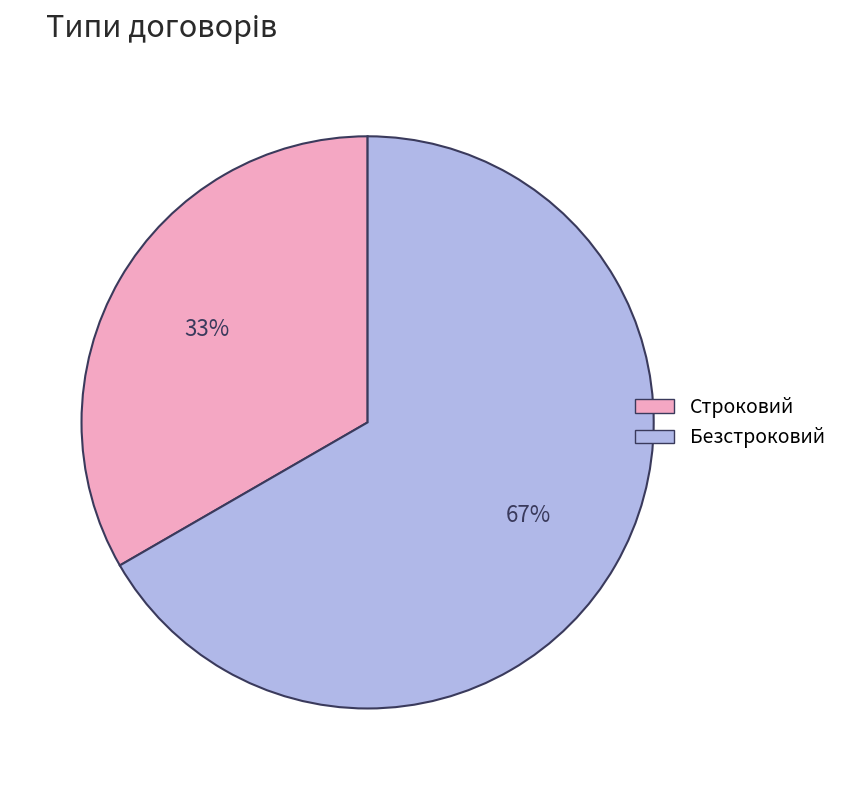

Does Строковий account for over 50% of the chart?

No